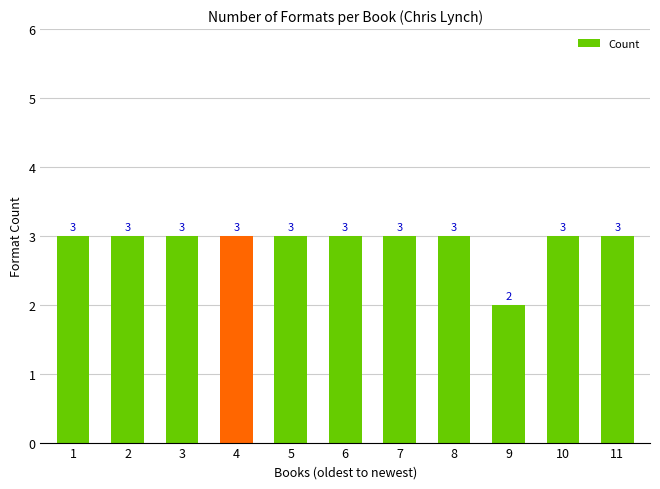

What is the value of the 5th bar from the left?

3